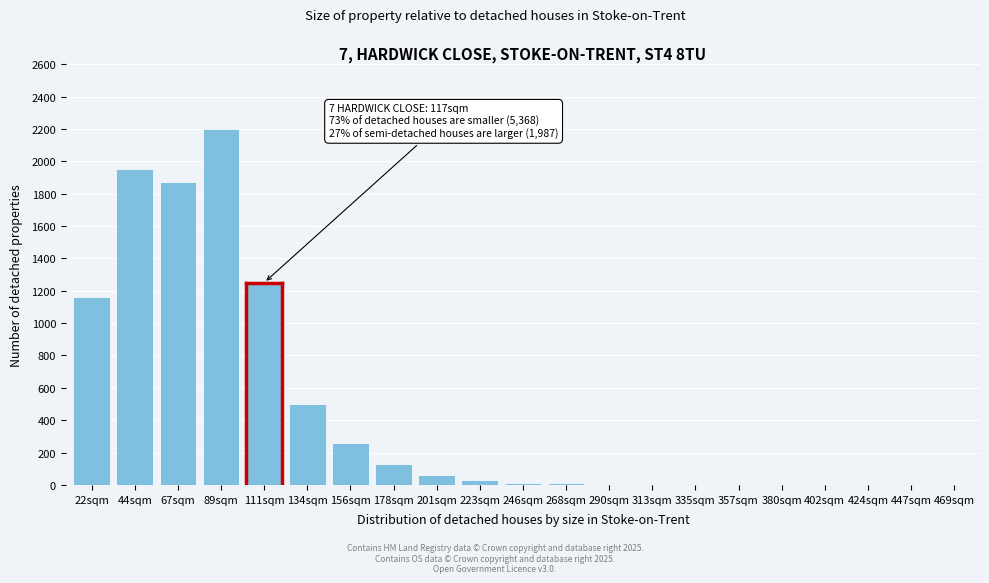

What is the ratio of the value at 44sqm to the value at 22sqm?

1.7